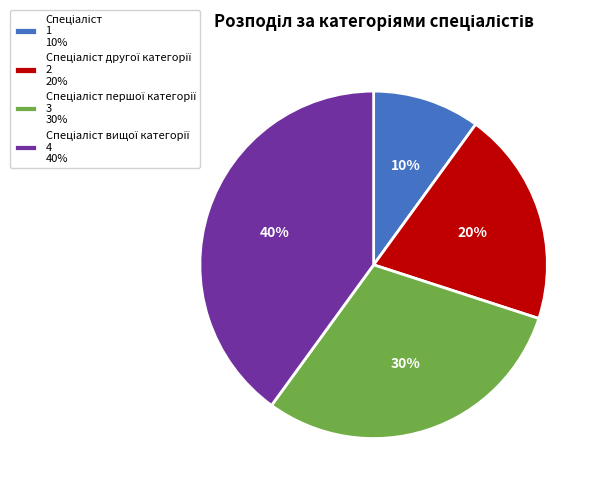

Does any single category account for the majority?

No